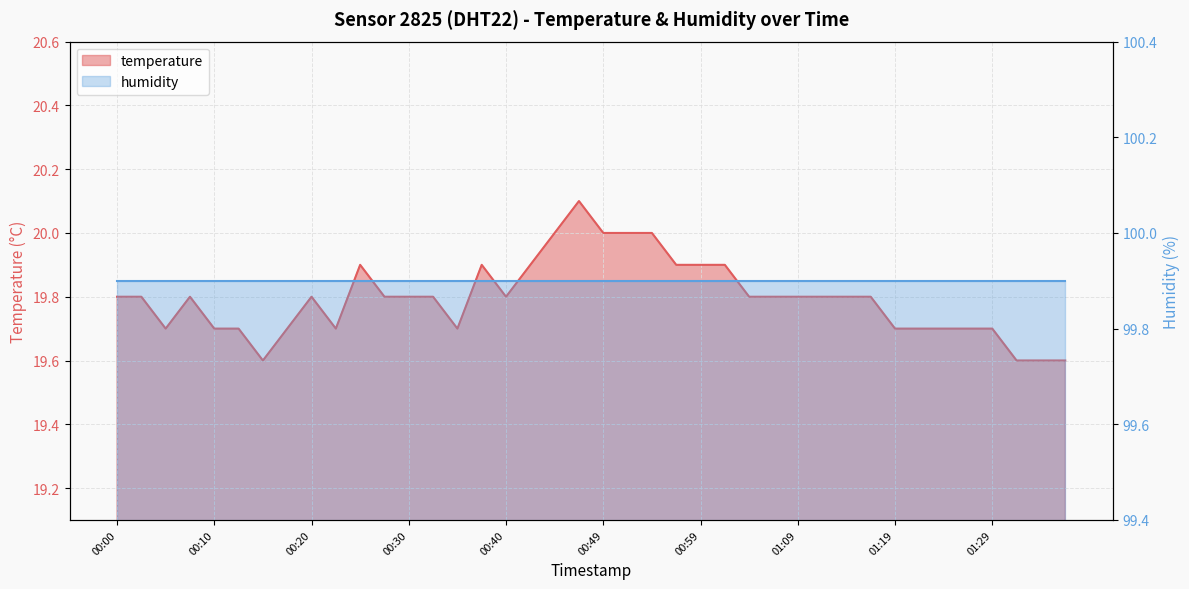

Which label corresponds to the largest value in the chart?

00:47